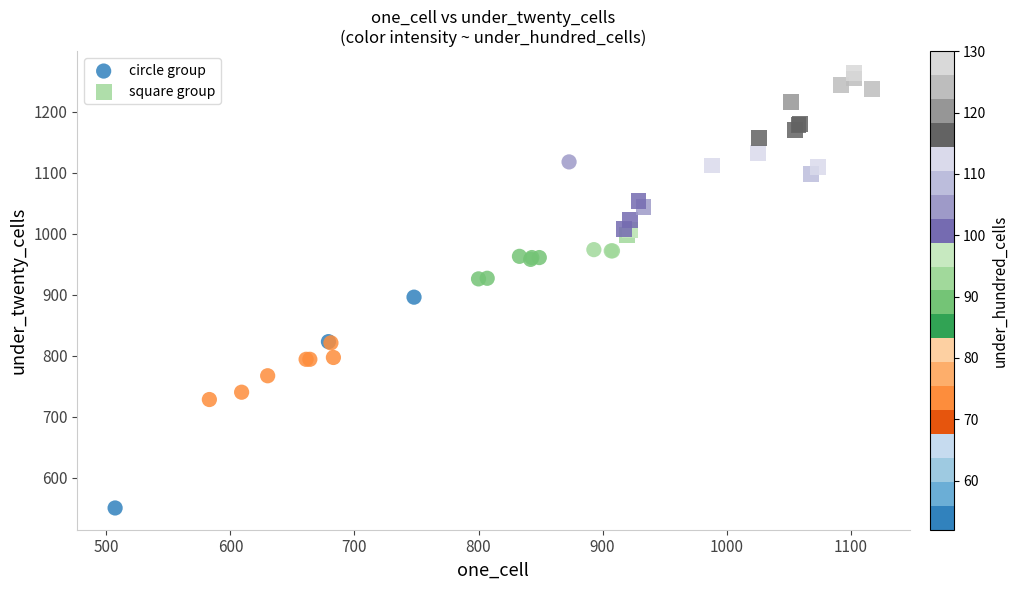

Which series reaches the minimum Y coordinate?

circle group